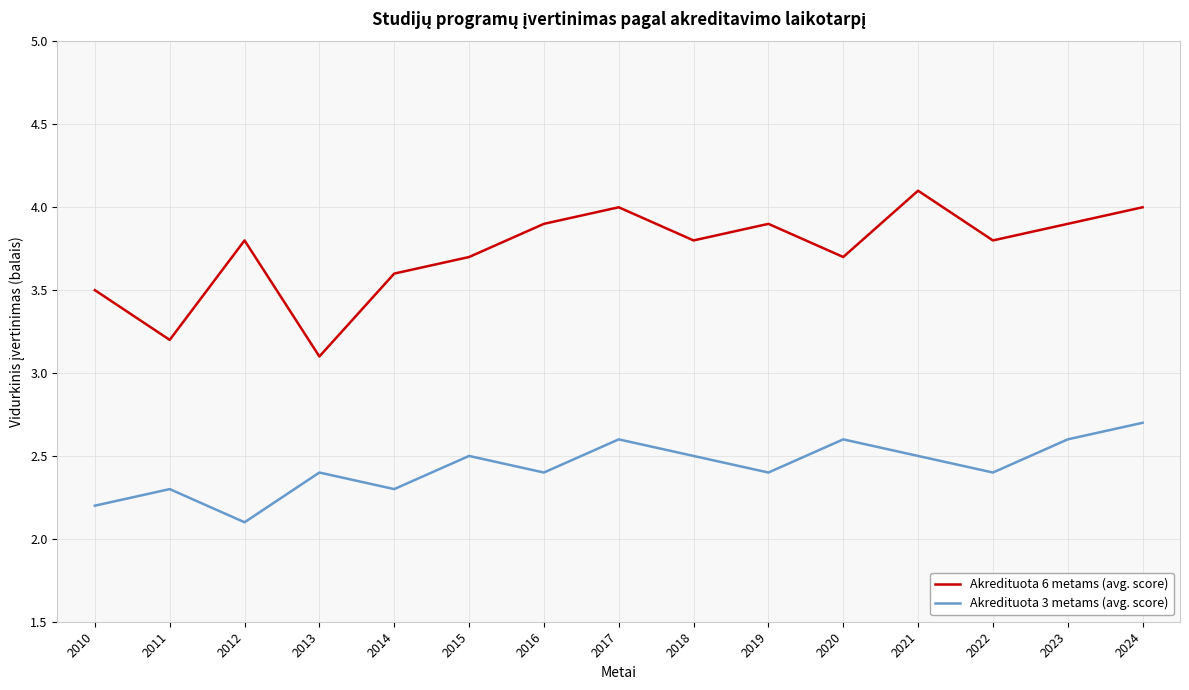

Where is Akredituota 3 metams (avg. score) nearest to the value 2?

2012